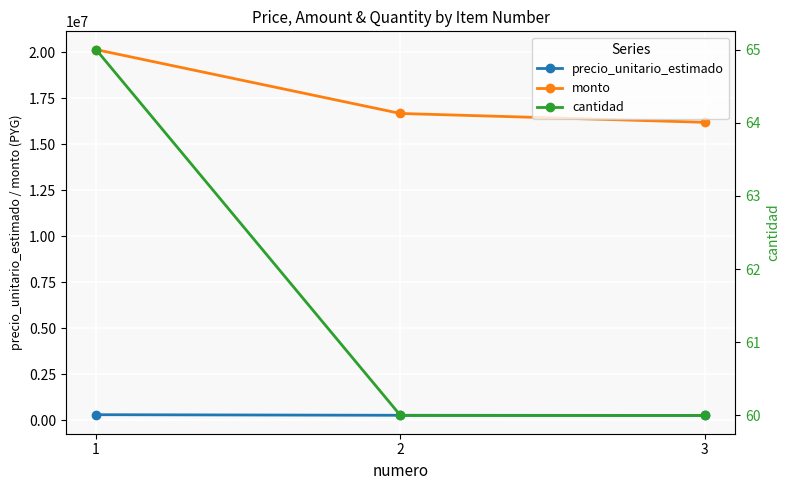

What is the value of the monto point at the 2nd from the left?

16680000